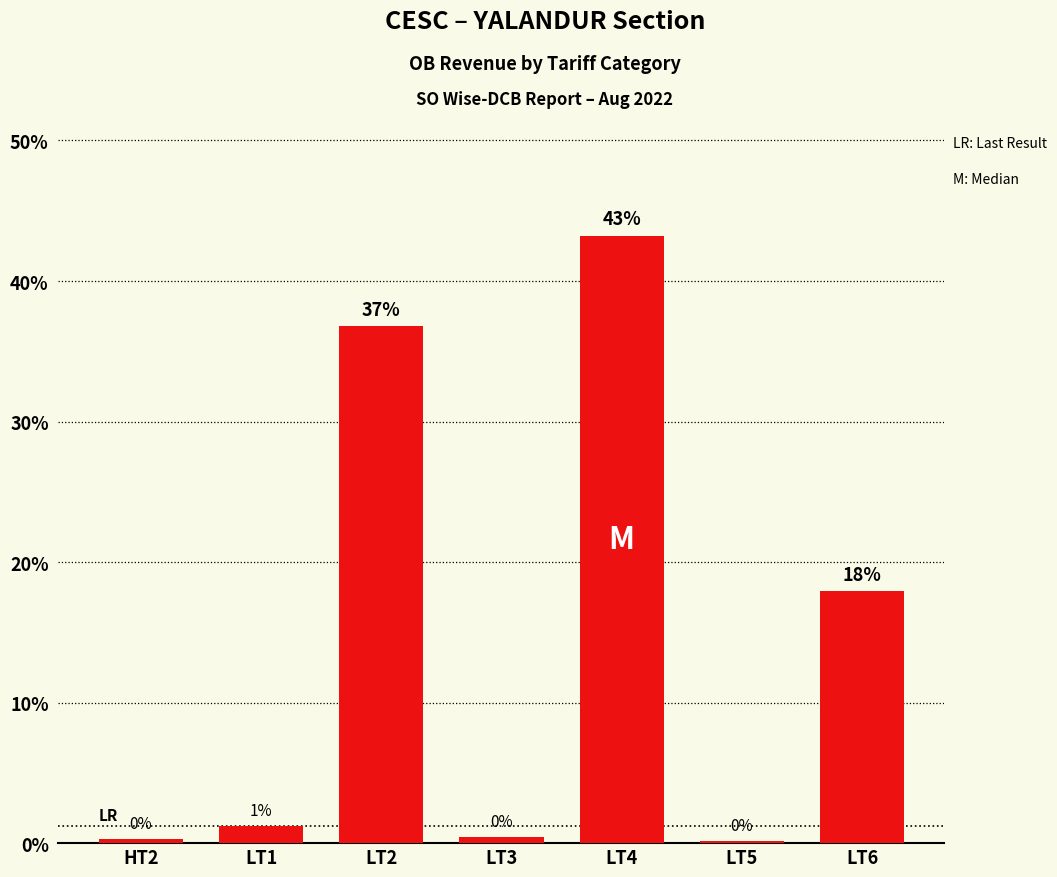

How many data points does each series have?

7